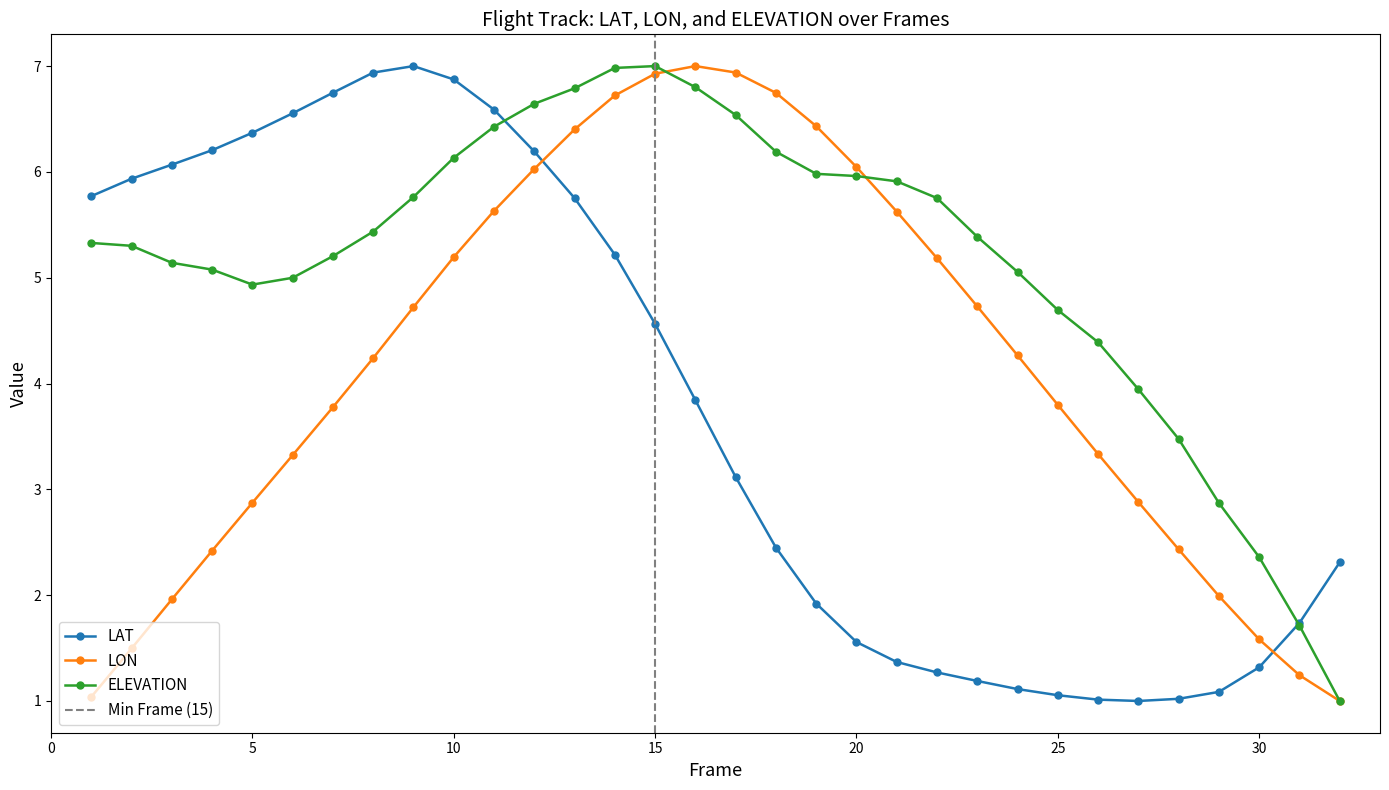

In LON, how many points are higher than both neighbors (excluding endpoints)?

1